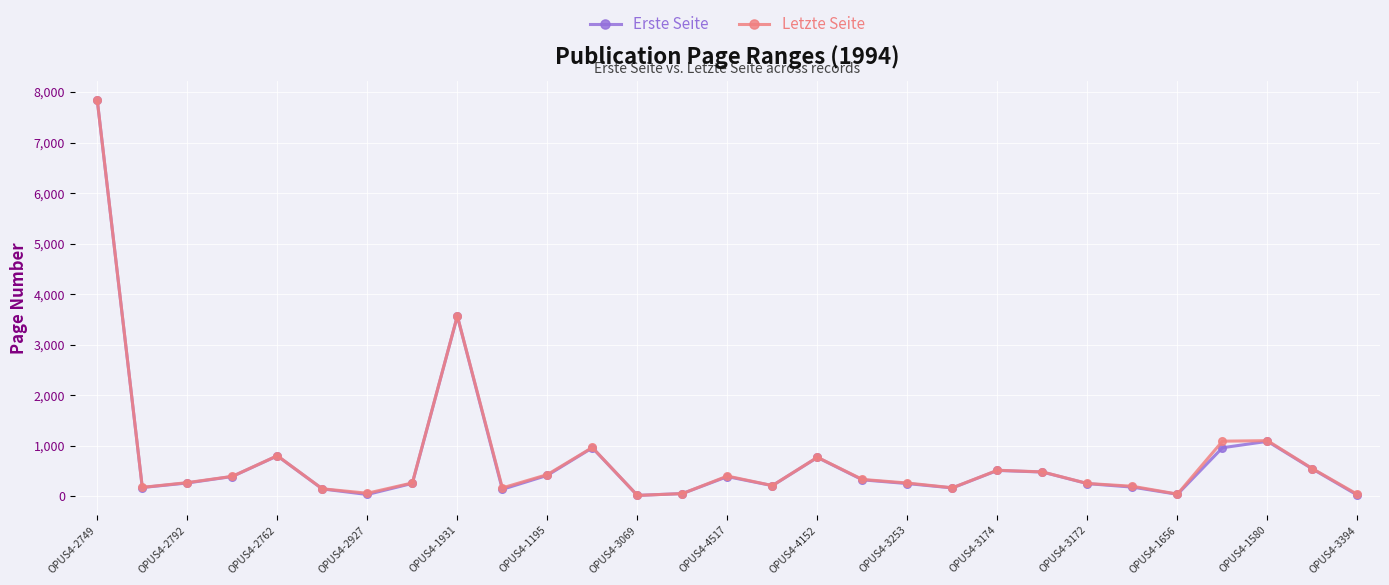

What is the greatest value displayed?

7837